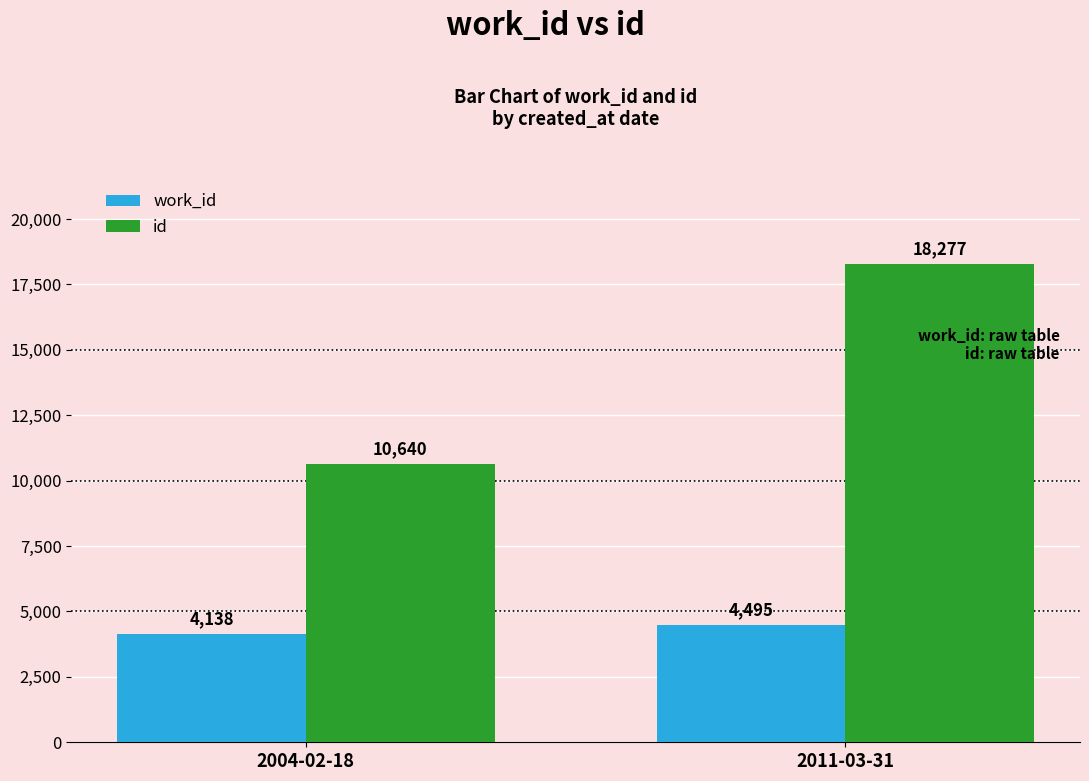

Reading right to left, extract all data points from this chart.

work_id: 4495	4138
id: 18277	10640